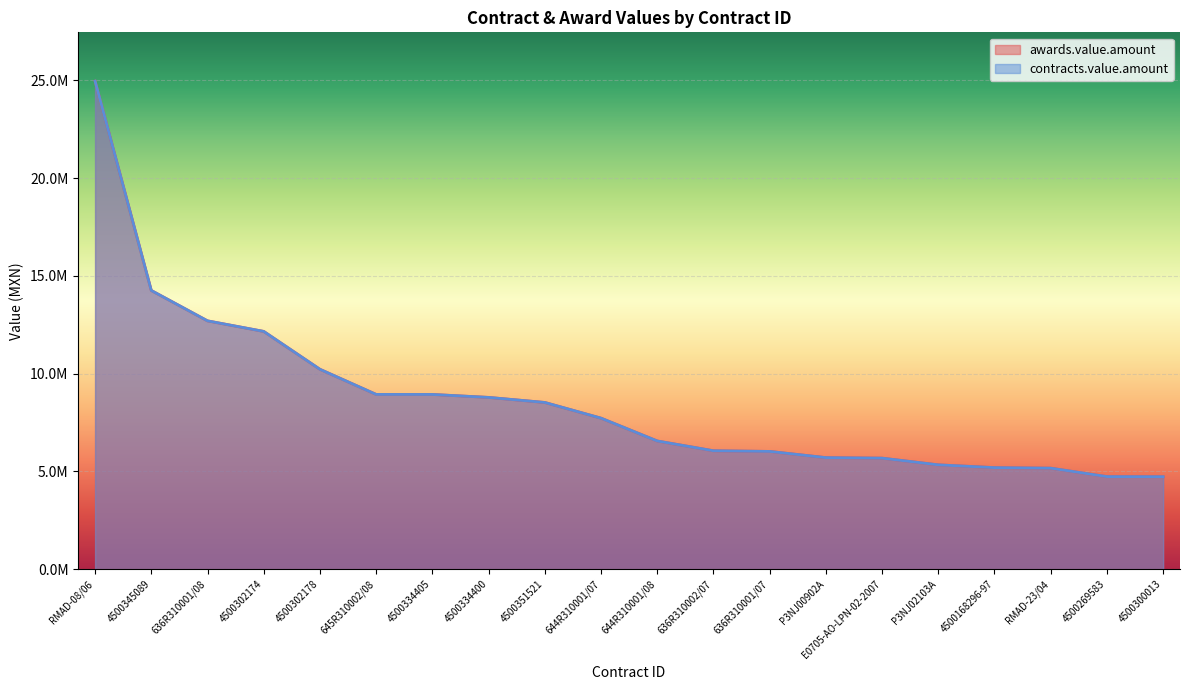

What is the label of the 6th point from the left?

645R310002/08